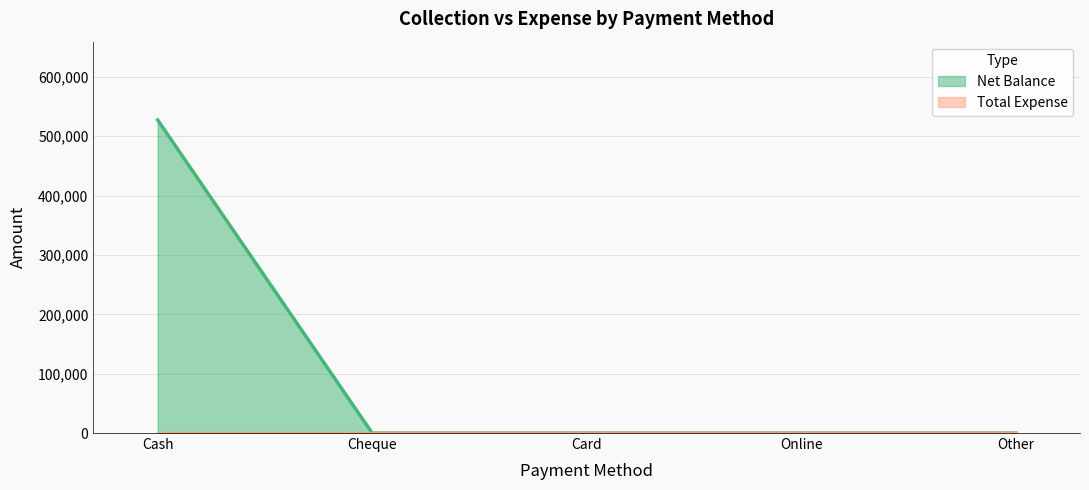

Reading left to right, list all the values displayed in this chart.

527400	0	0	0	0